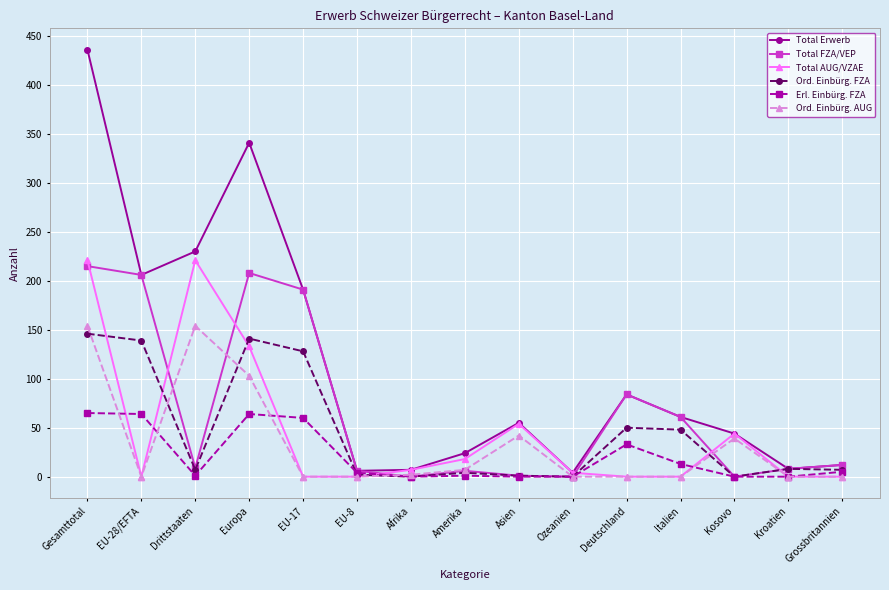

What are all the series names shown in the legend?

Total Erwerb, Total FZA/VEP, Total AUG/VZAE, Ord. Einbürg. FZA, Erl. Einbürg. FZA, Ord. Einbürg. AUG